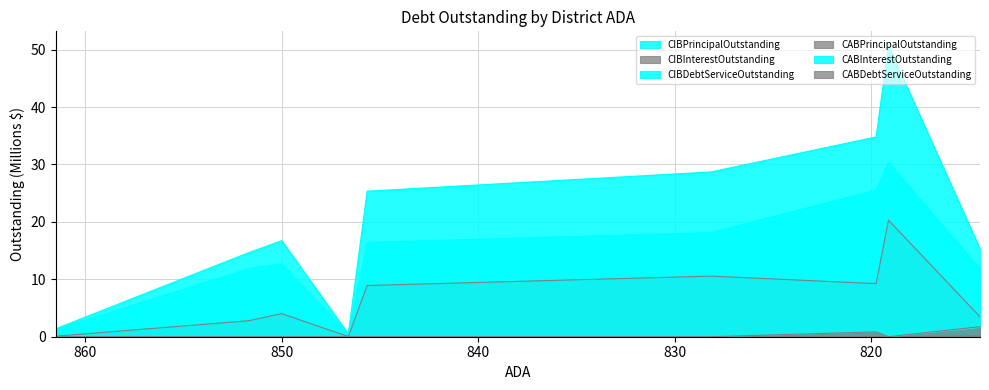

What are all the series names shown in the legend?

CIBPrincipalOutstanding, CIBInterestOutstanding, CIBDebtServiceOutstanding, CABPrincipalOutstanding, CABInterestOutstanding, CABDebtServiceOutstanding